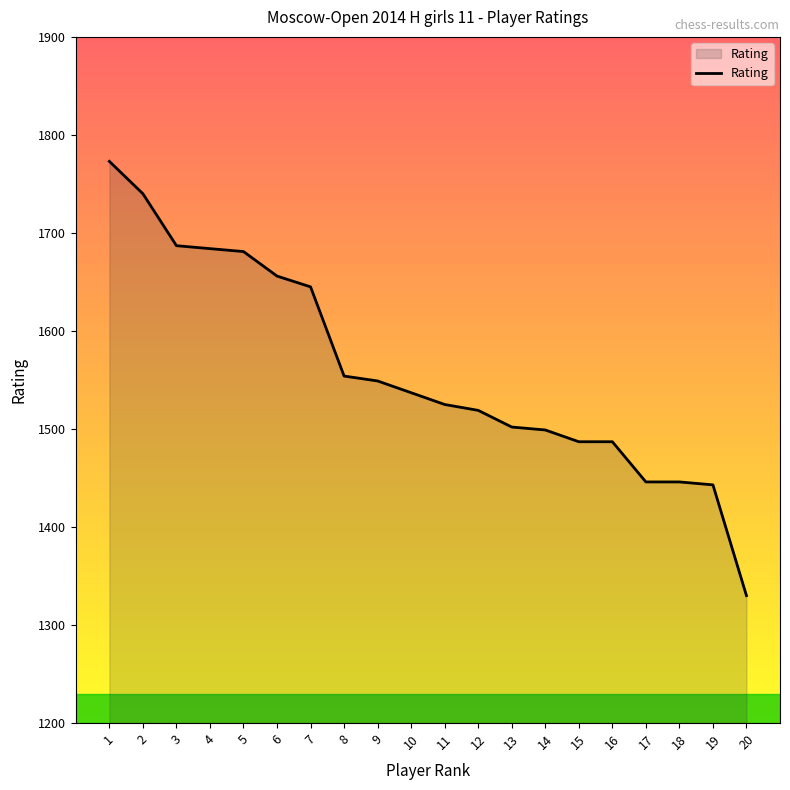

The chart shows a value of 2246 at 11. True or false?

False